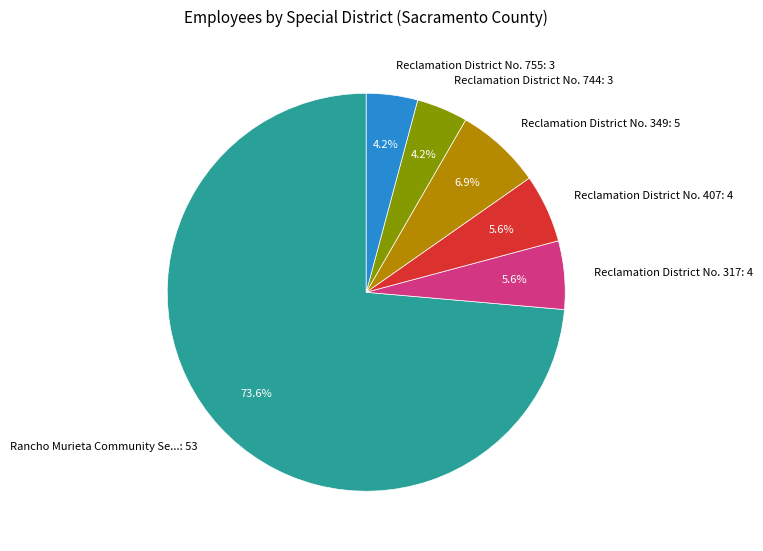

Do Reclamation District No. 755: 3 and Reclamation District No. 317: 4 together represent more than half of the pie?

No